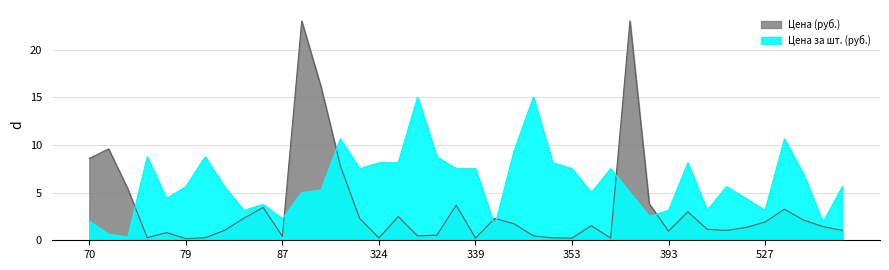

What is the value of the Цена за шт. (руб.) point at the 4th from the left?

8.8